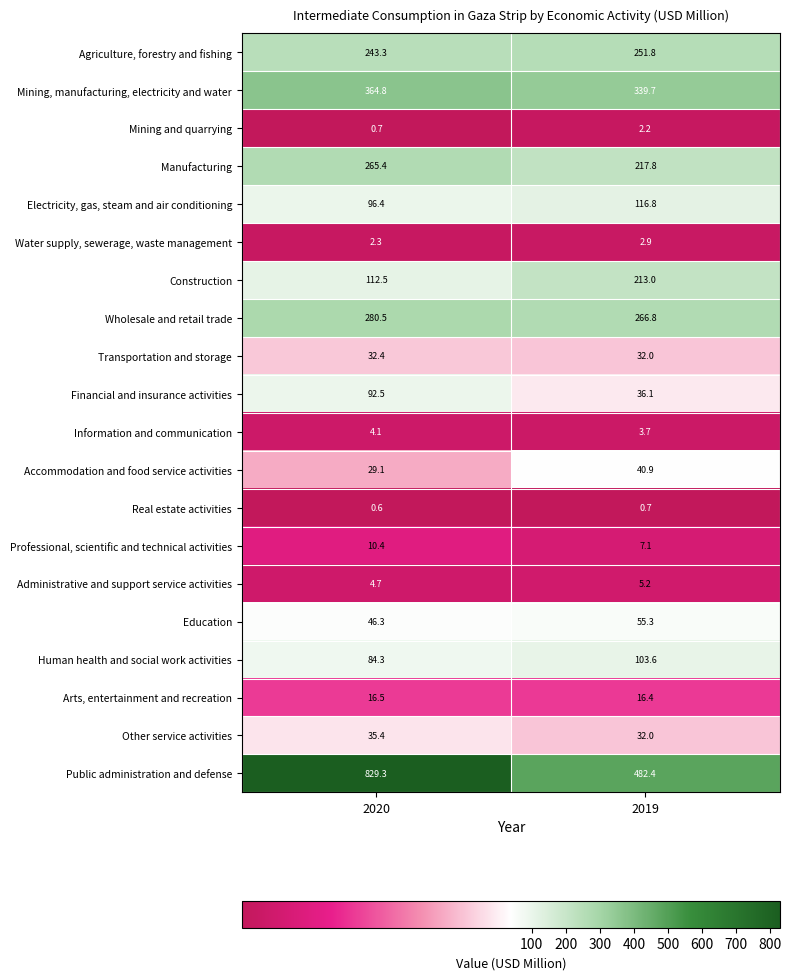

At 2020, list the series in order from smallest to largest.

Real estate activities, Mining and quarrying, Water supply, sewerage, waste management, Information and communication, Administrative and support service activities, Professional, scientific and technical activities, Arts, entertainment and recreation, Accommodation and food service activities, Transportation and storage, Other service activities, Education, Human health and social work activities, Financial and insurance activities, Electricity, gas, steam and air conditioning, Construction, Agriculture, forestry and fishing, Manufacturing, Wholesale and retail trade, Mining, manufacturing, electricity and water, Public administration and defense